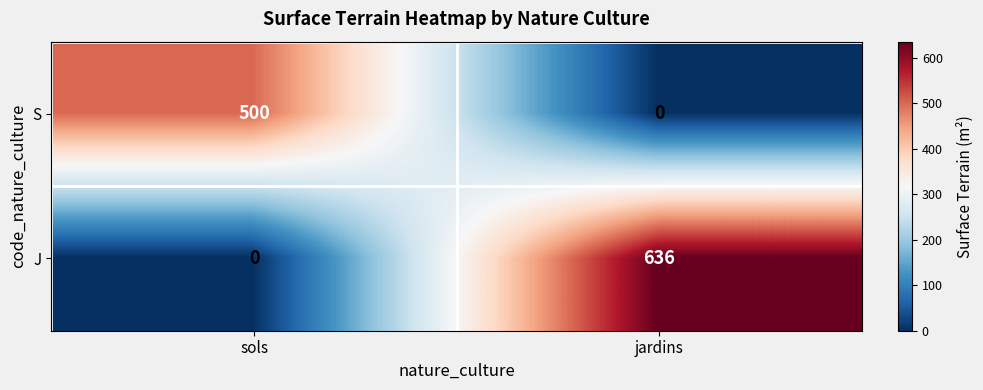

Rank the series by their average value, from lowest to highest.

S, J